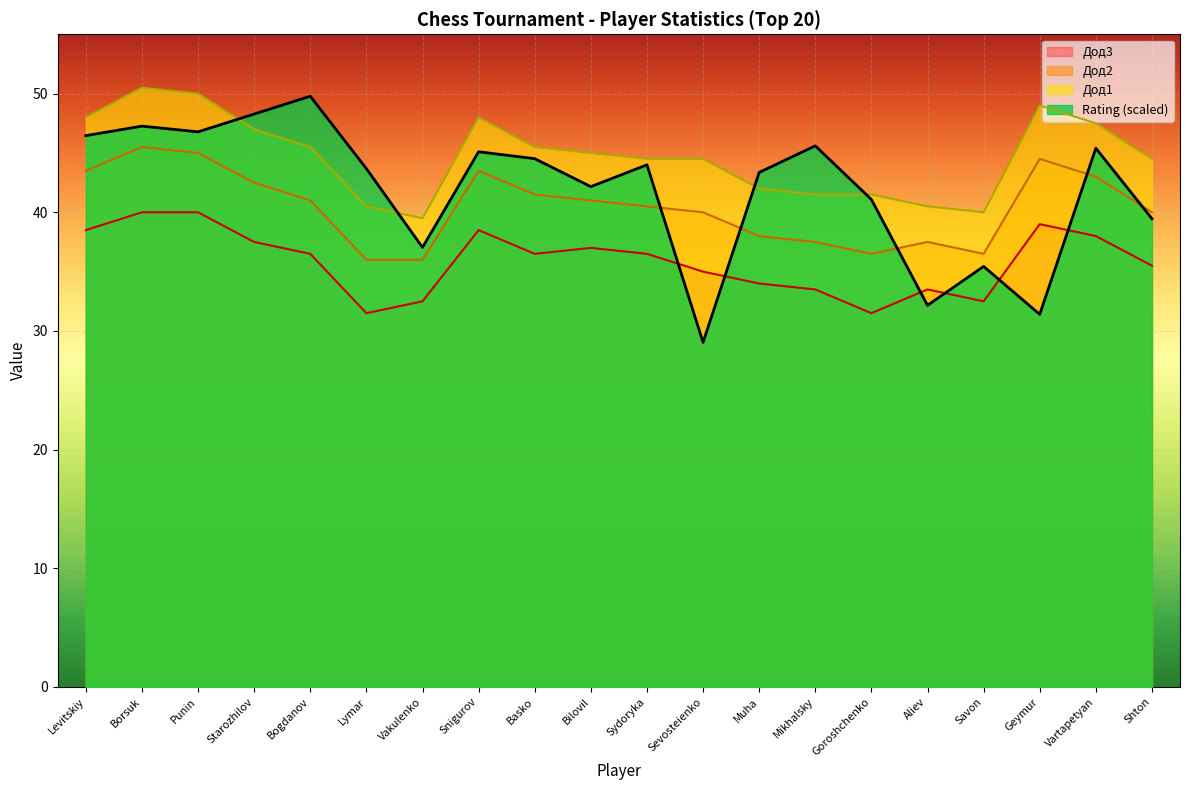

What is the highest value of the Rating series?

49.8